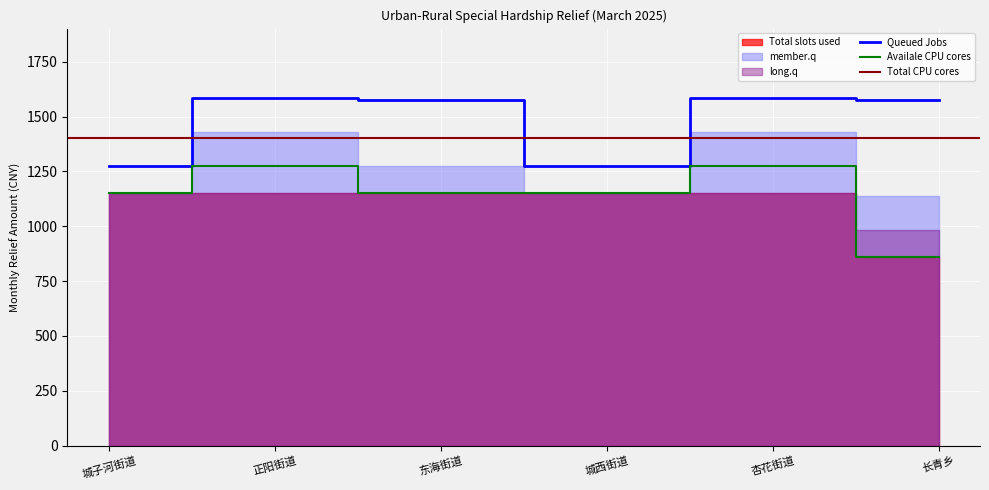

True or false: member.q and Total slots used cross at least once.

False